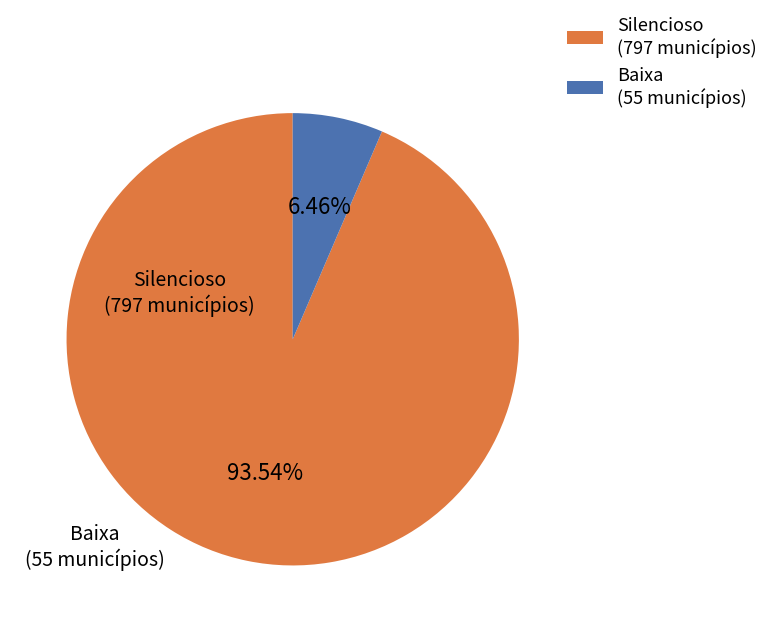

Does any single category account for the majority?

Yes